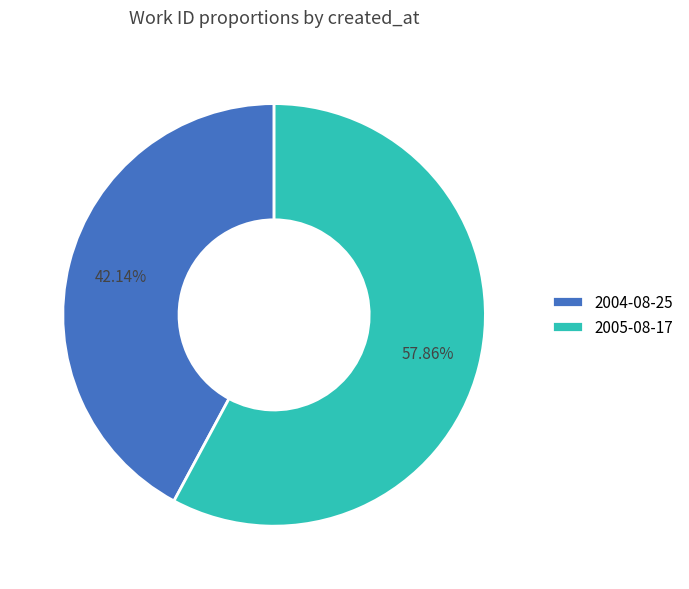

Is it true that 2004-08-25 is 35% of the pie?

False